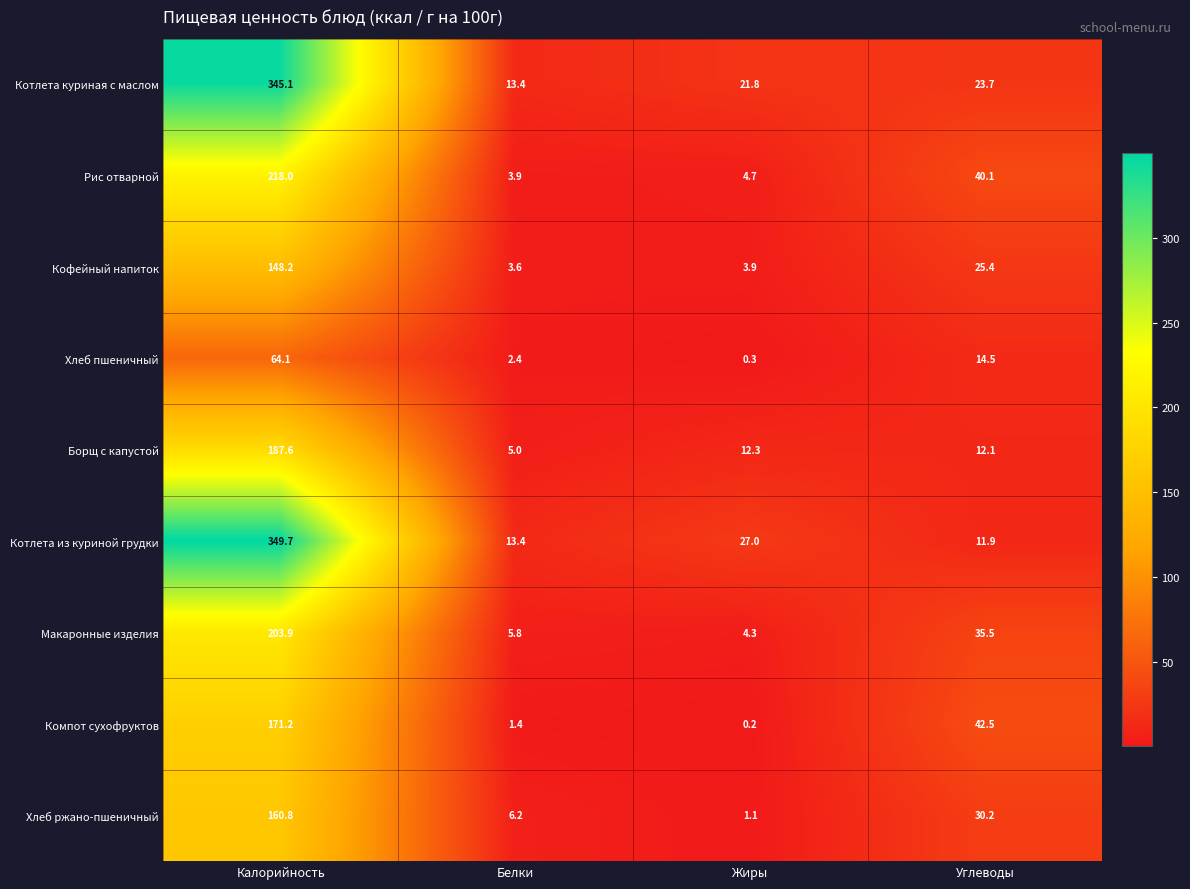

At Калорийность, list the series in order from largest to smallest.

Котлета из куриной грудки, Котлета куриная с маслом, Рис отварной, Макаронные изделия, Борщ с капустой, Компот сухофруктов, Хлеб ржано-пшеничный, Кофейный напиток, Хлеб пшеничный